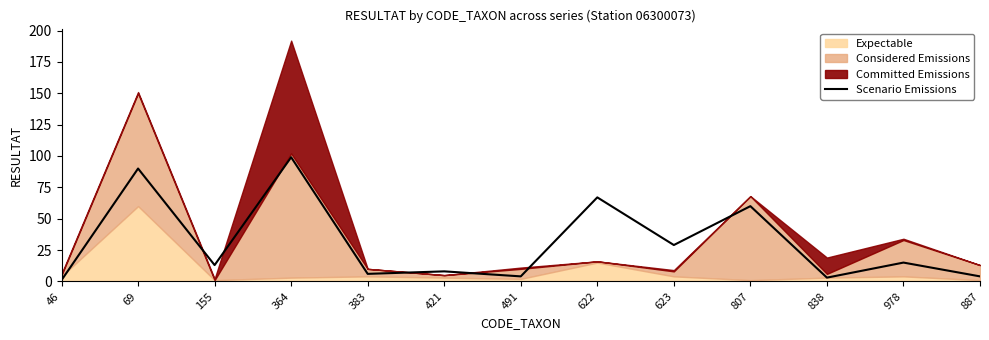

At which category does the chart reach its peak across all series?

364